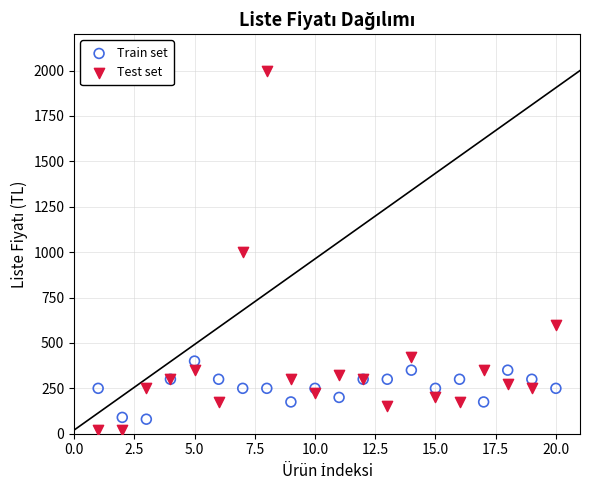

Which series reaches the minimum Y coordinate?

Test set